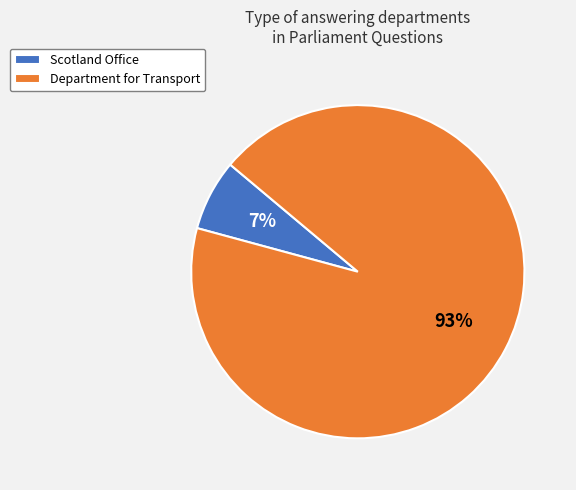

Is it true that Department for Transport is 81% of the pie?

False